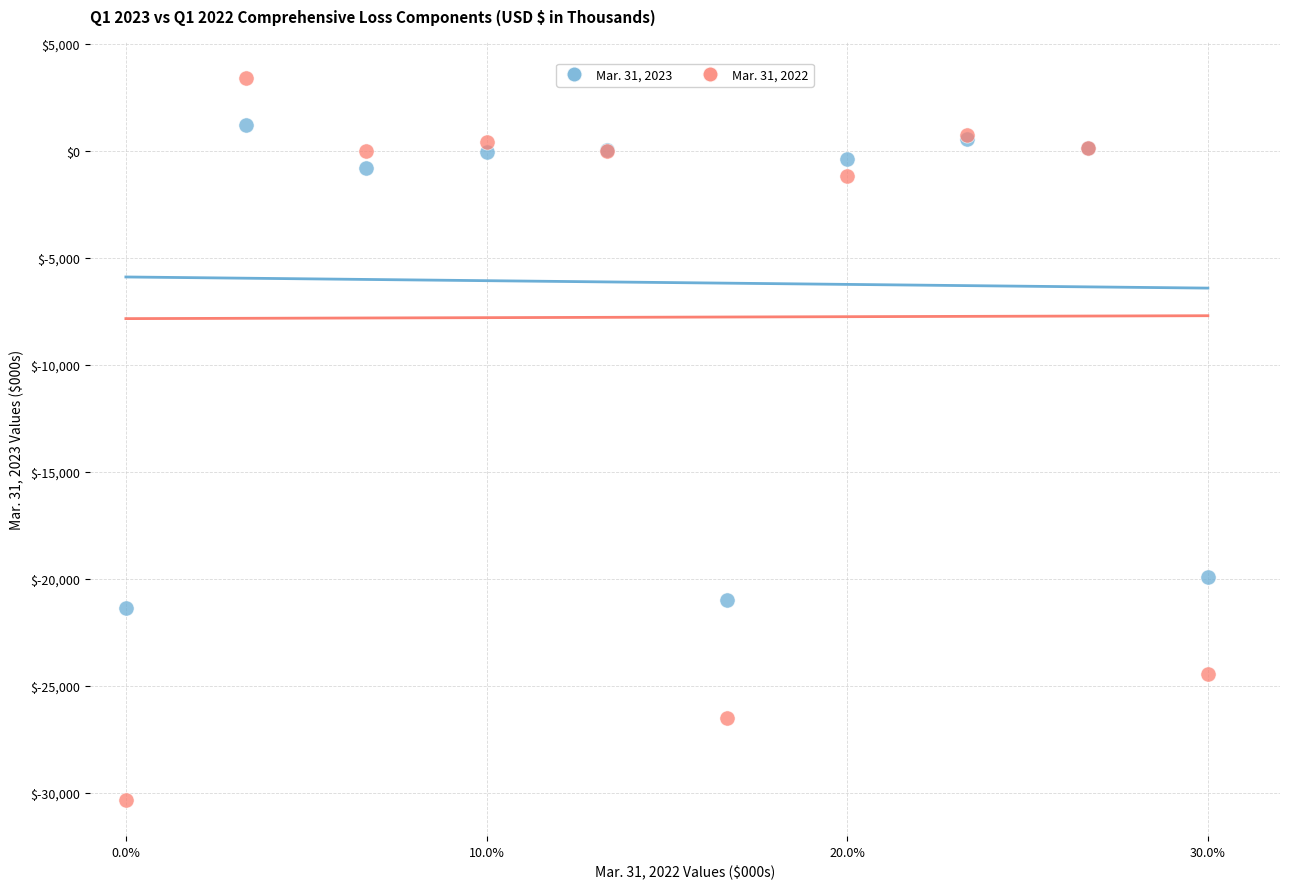

Which series has the widest spread of Y values?

Mar. 31, 2022